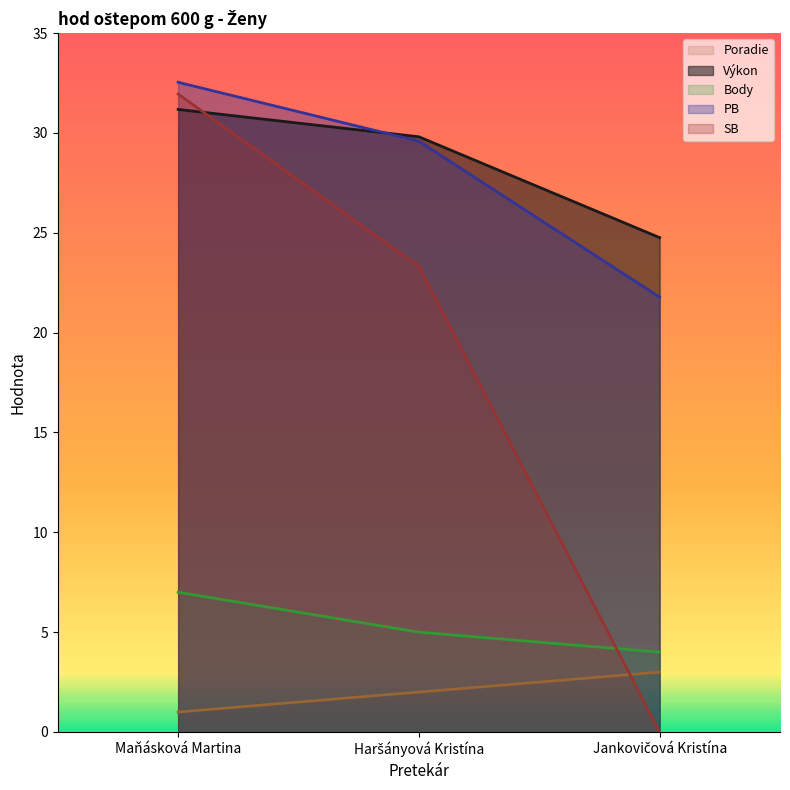

Is it true that Poradie equals 3.2 at Haršányová Kristína?

False